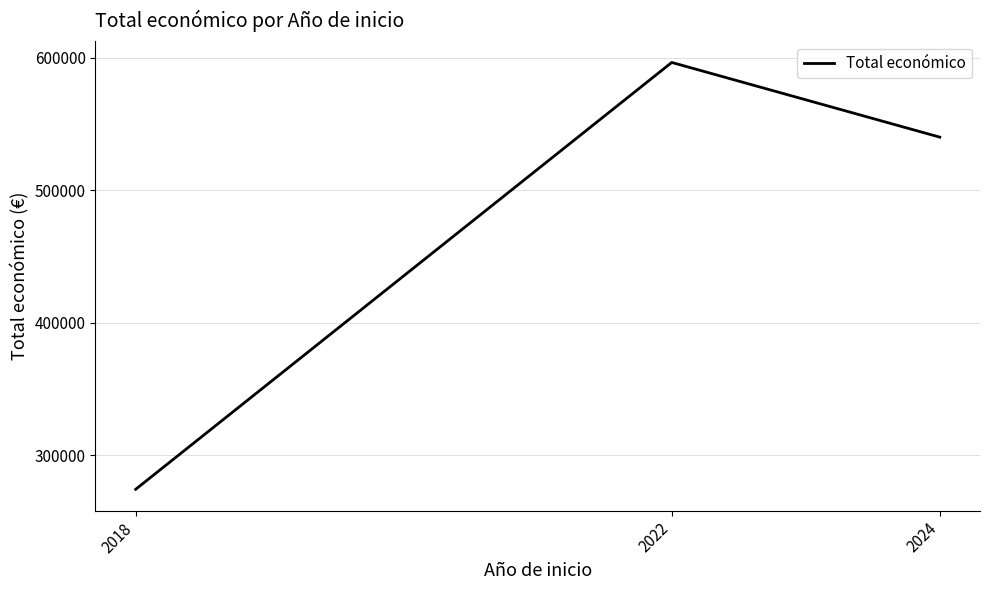

The chart shows a value of 596384 at 2022. True or false?

True